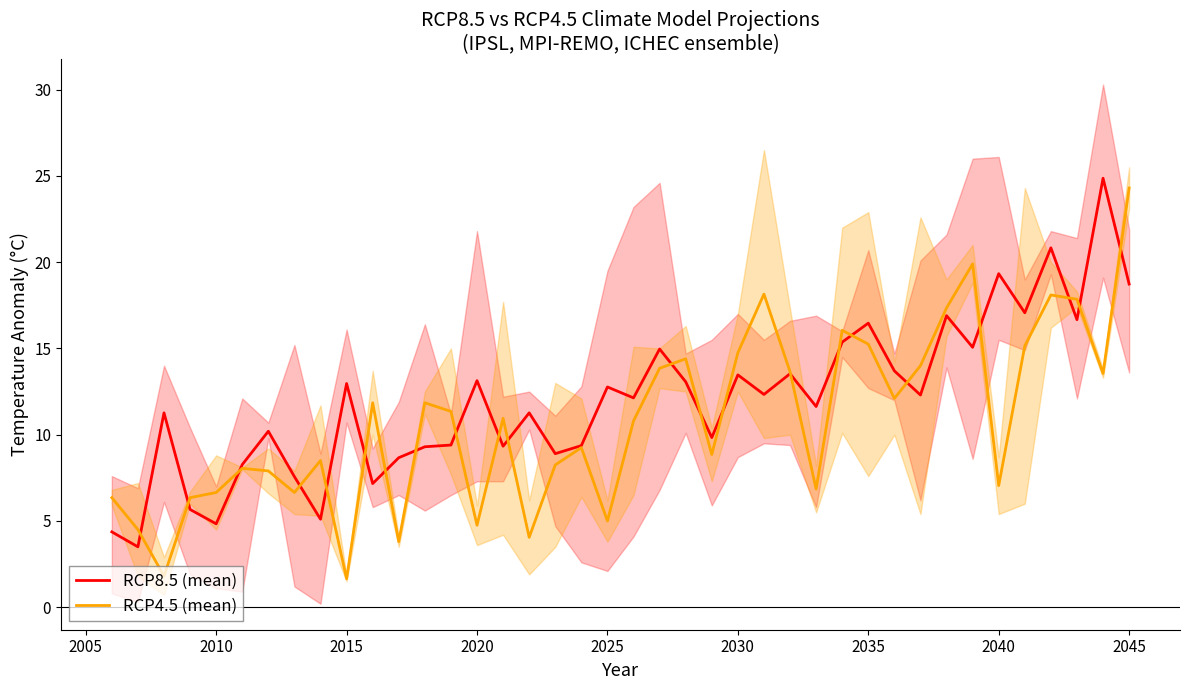

What is the lowest value of the RCP8.5 (mean) series?

3.5